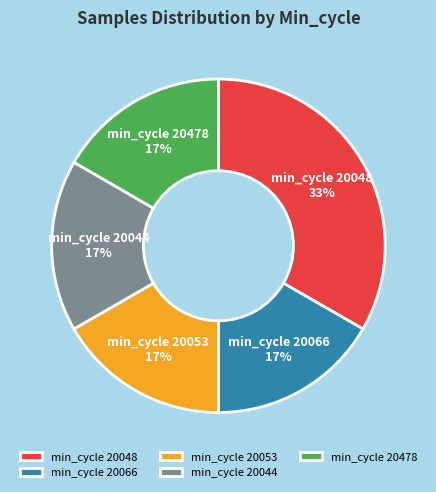

How many slices are in this pie chart?

5